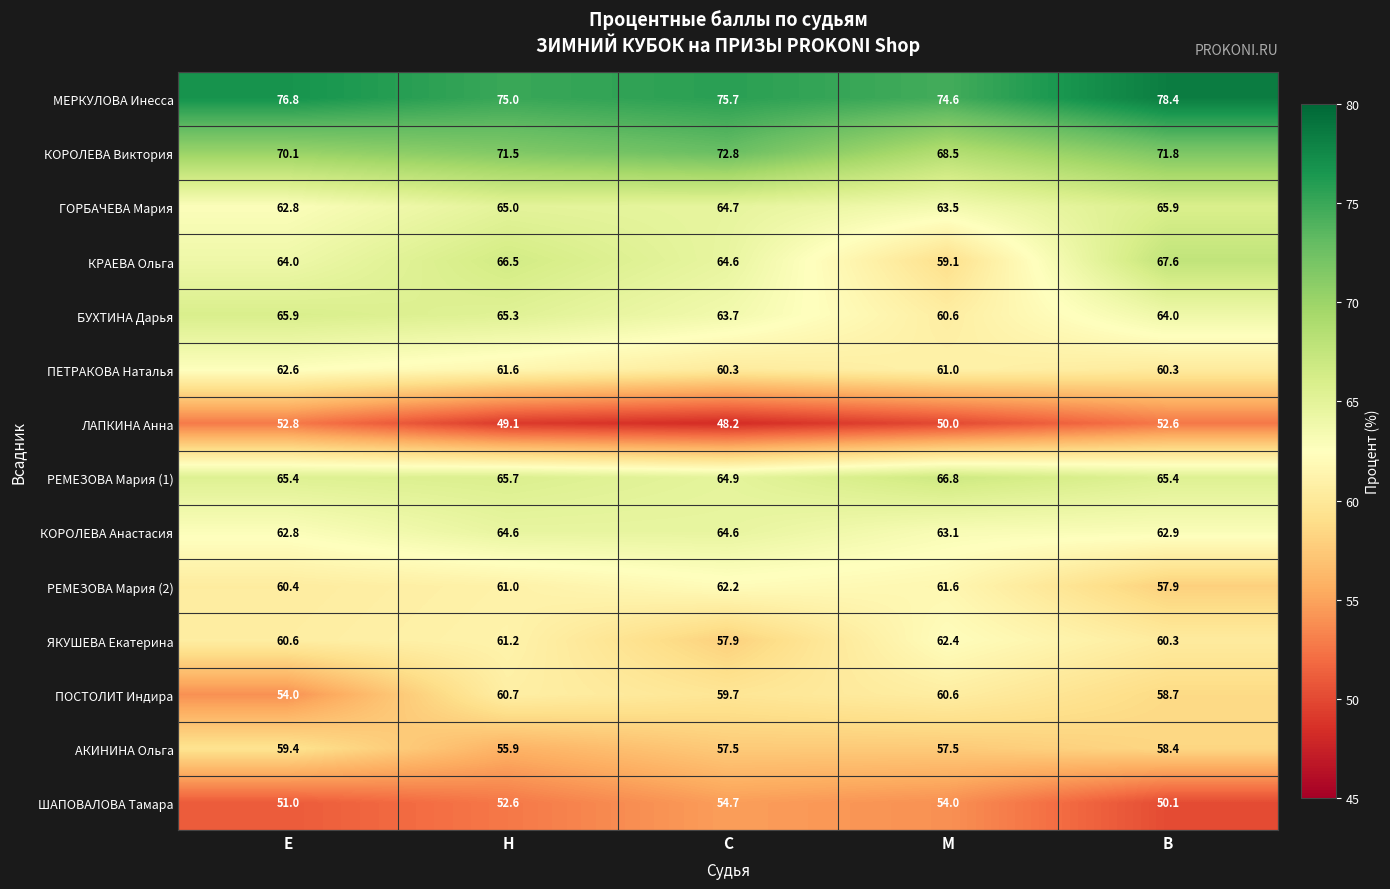

Is it true that РЕМЕЗОВА Мария (1) equals 65.4 at Е?

True